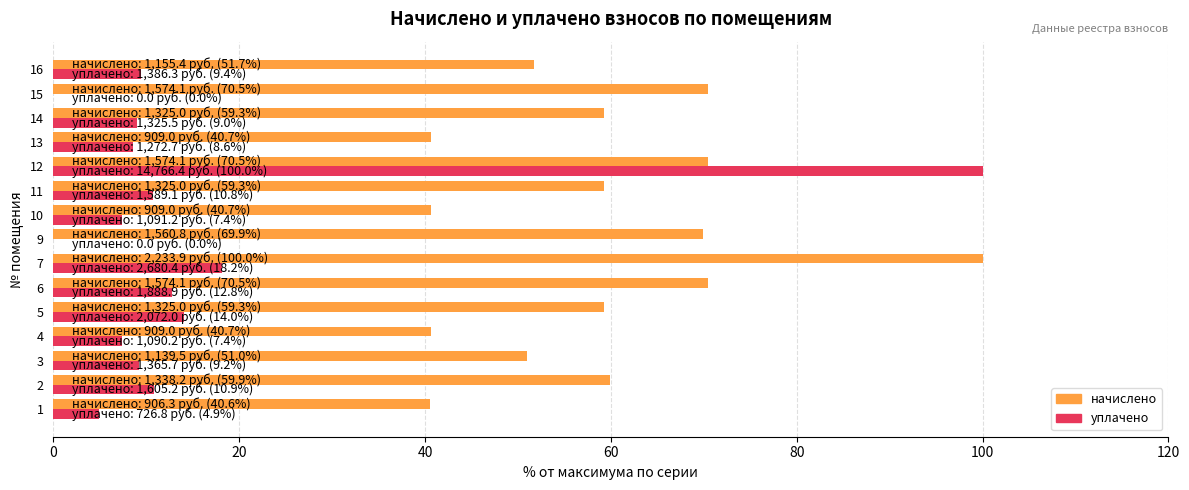

What is the maximum value shown in the chart?

100.0